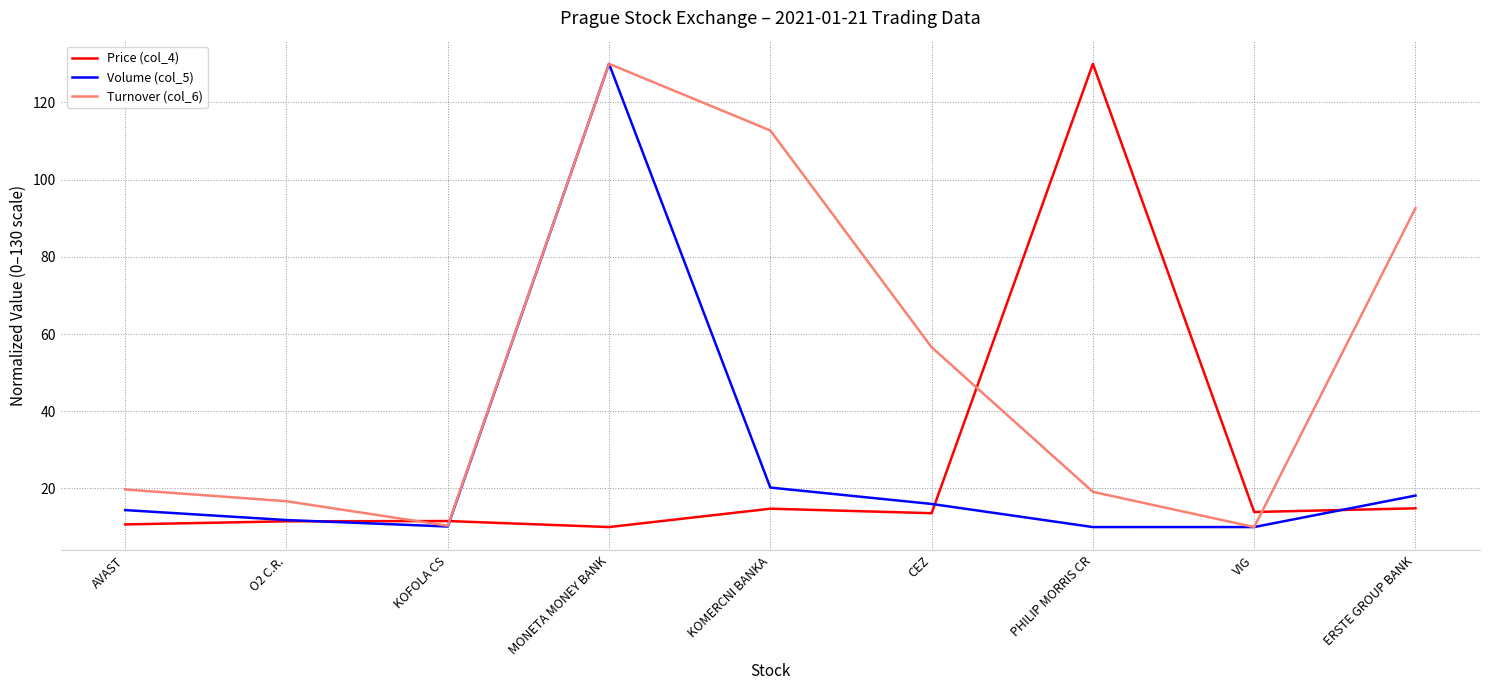

What position from the right is MONETA MONEY BANK?

6